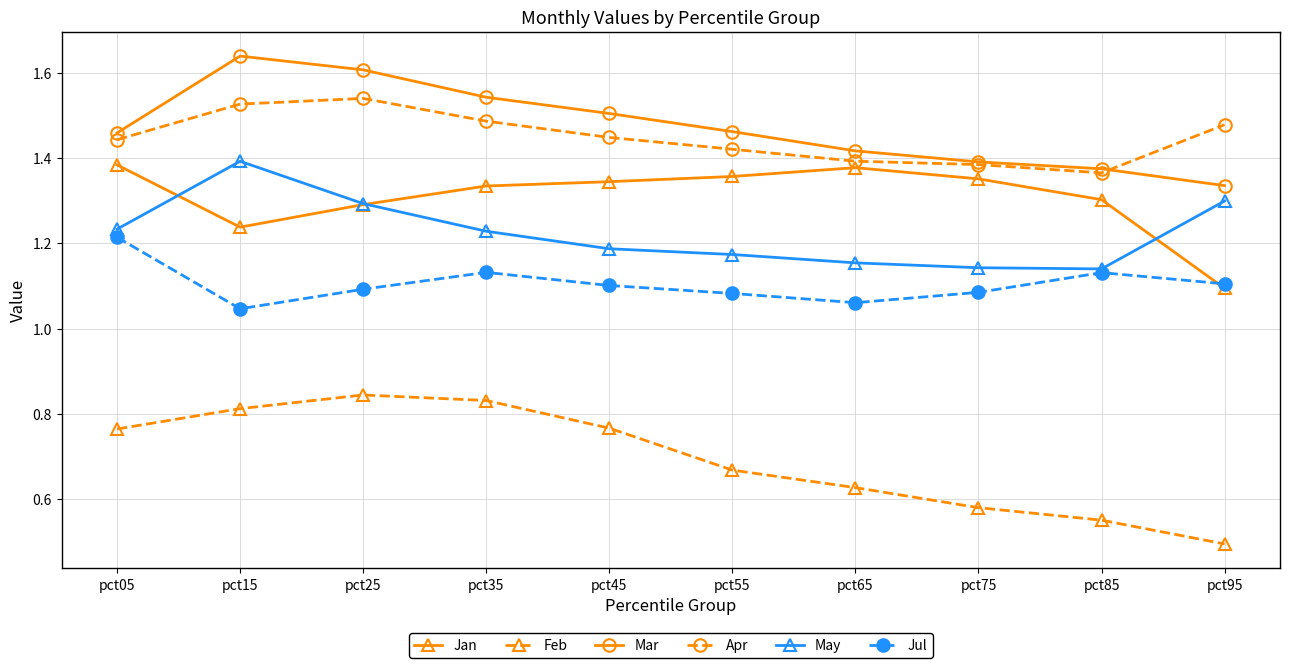

Rank the series at pct15 from lowest to highest value.

Feb, Jul, Jan, May, Apr, Mar